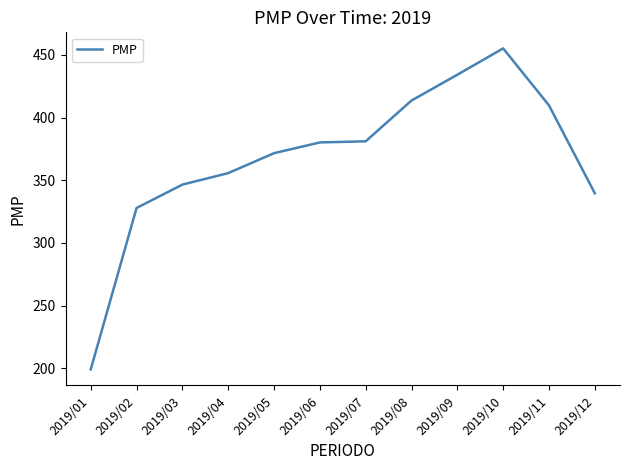

Which category has the highest value across all series?

2019/10